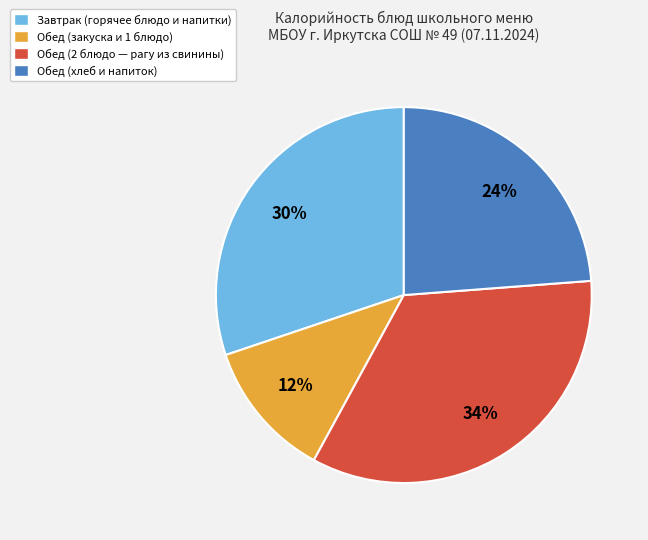

To the nearest percent, what percentage of the pie is Завтрак (горячее блюдо и напитки)?

30%